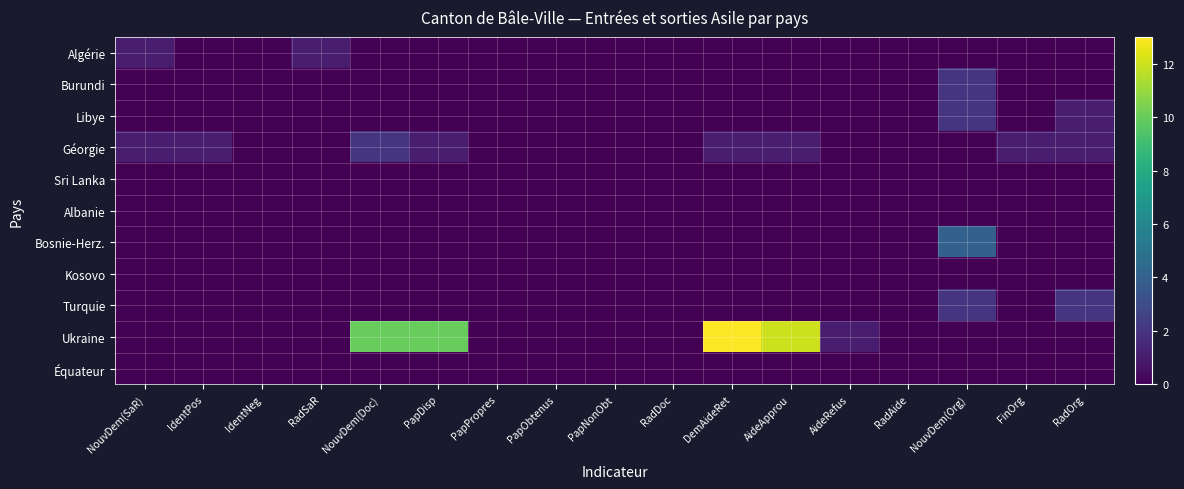

Reading left to right, list all the values displayed in this chart.

Algérie: NouvDem(SaR)=1	IdentPos=0	IdentNeg=0	RadSaR=1	NouvDem(Doc)=0	PapDisp=0	PapPropres=0	PapObtenus=0	PapNonObt=0	RadDoc=0	DemAideRet=0	AideApprou=0	AideRefus=0	RadAide=0	NouvDem(Org)=0	FinOrg=0	RadOrg=0
Burundi: NouvDem(SaR)=0	IdentPos=0	IdentNeg=0	RadSaR=0	NouvDem(Doc)=0	PapDisp=0	PapPropres=0	PapObtenus=0	PapNonObt=0	RadDoc=0	DemAideRet=0	AideApprou=0	AideRefus=0	RadAide=0	NouvDem(Org)=2	FinOrg=0	RadOrg=0
Libye: NouvDem(SaR)=0	IdentPos=0	IdentNeg=0	RadSaR=0	NouvDem(Doc)=0	PapDisp=0	PapPropres=0	PapObtenus=0	PapNonObt=0	RadDoc=0	DemAideRet=0	AideApprou=0	AideRefus=0	RadAide=0	NouvDem(Org)=2	FinOrg=0	RadOrg=1
Géorgie: NouvDem(SaR)=1	IdentPos=1	IdentNeg=0	RadSaR=0	NouvDem(Doc)=2	PapDisp=1	PapPropres=0	PapObtenus=0	PapNonObt=0	RadDoc=0	DemAideRet=1	AideApprou=1	AideRefus=0	RadAide=0	NouvDem(Org)=0	FinOrg=1	RadOrg=1
Sri Lanka: NouvDem(SaR)=0	IdentPos=0	IdentNeg=0	RadSaR=0	NouvDem(Doc)=0	PapDisp=0	PapPropres=0	PapObtenus=0	PapNonObt=0	RadDoc=0	DemAideRet=0	AideApprou=0	AideRefus=0	RadAide=0	NouvDem(Org)=0	FinOrg=0	RadOrg=0
Albanie: NouvDem(SaR)=0	IdentPos=0	IdentNeg=0	RadSaR=0	NouvDem(Doc)=0	PapDisp=0	PapPropres=0	PapObtenus=0	PapNonObt=0	RadDoc=0	DemAideRet=0	AideApprou=0	AideRefus=0	RadAide=0	NouvDem(Org)=0	FinOrg=0	RadOrg=0
Bosnie-Herz.: NouvDem(SaR)=0	IdentPos=0	IdentNeg=0	RadSaR=0	NouvDem(Doc)=0	PapDisp=0	PapPropres=0	PapObtenus=0	PapNonObt=0	RadDoc=0	DemAideRet=0	AideApprou=0	AideRefus=0	RadAide=0	NouvDem(Org)=4	FinOrg=0	RadOrg=0
Kosovo: NouvDem(SaR)=0	IdentPos=0	IdentNeg=0	RadSaR=0	NouvDem(Doc)=0	PapDisp=0	PapPropres=0	PapObtenus=0	PapNonObt=0	RadDoc=0	DemAideRet=0	AideApprou=0	AideRefus=0	RadAide=0	NouvDem(Org)=0	FinOrg=0	RadOrg=0
Turquie: NouvDem(SaR)=0	IdentPos=0	IdentNeg=0	RadSaR=0	NouvDem(Doc)=0	PapDisp=0	PapPropres=0	PapObtenus=0	PapNonObt=0	RadDoc=0	DemAideRet=0	AideApprou=0	AideRefus=0	RadAide=0	NouvDem(Org)=2	FinOrg=0	RadOrg=2
Ukraine: NouvDem(SaR)=0	IdentPos=0	IdentNeg=0	RadSaR=0	NouvDem(Doc)=10	PapDisp=10	PapPropres=0	PapObtenus=0	PapNonObt=0	RadDoc=0	DemAideRet=13	AideApprou=12	AideRefus=1	RadAide=0	NouvDem(Org)=0	FinOrg=0	RadOrg=0
Équateur: NouvDem(SaR)=0	IdentPos=0	IdentNeg=0	RadSaR=0	NouvDem(Doc)=0	PapDisp=0	PapPropres=0	PapObtenus=0	PapNonObt=0	RadDoc=0	DemAideRet=0	AideApprou=0	AideRefus=0	RadAide=0	NouvDem(Org)=0	FinOrg=0	RadOrg=0